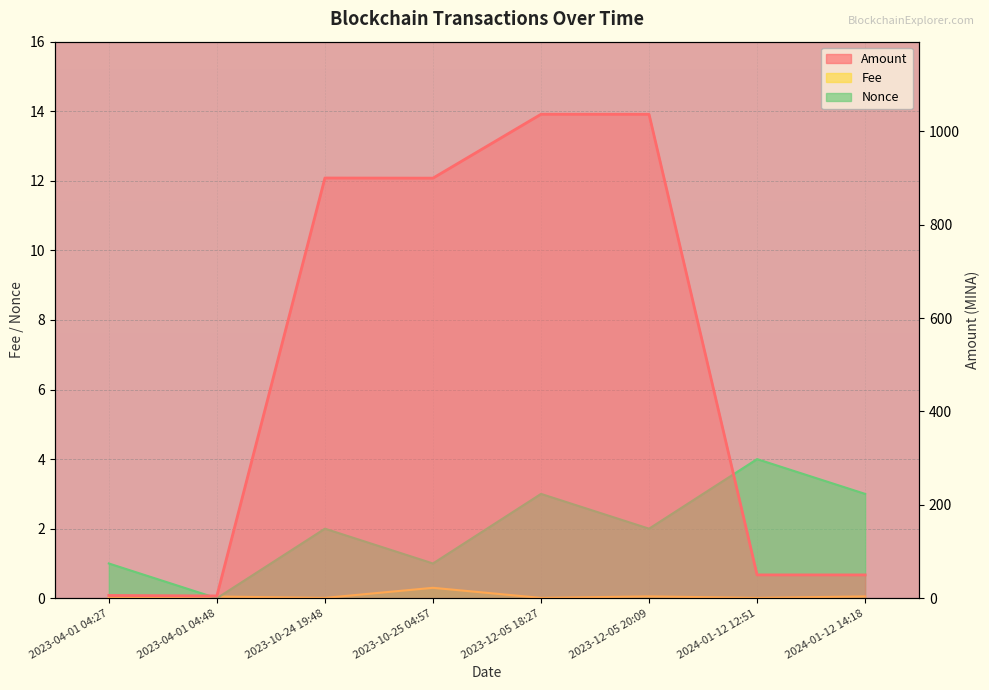

Is it true that Fee equals 0.0 at 2023-12-05 18:27?

True